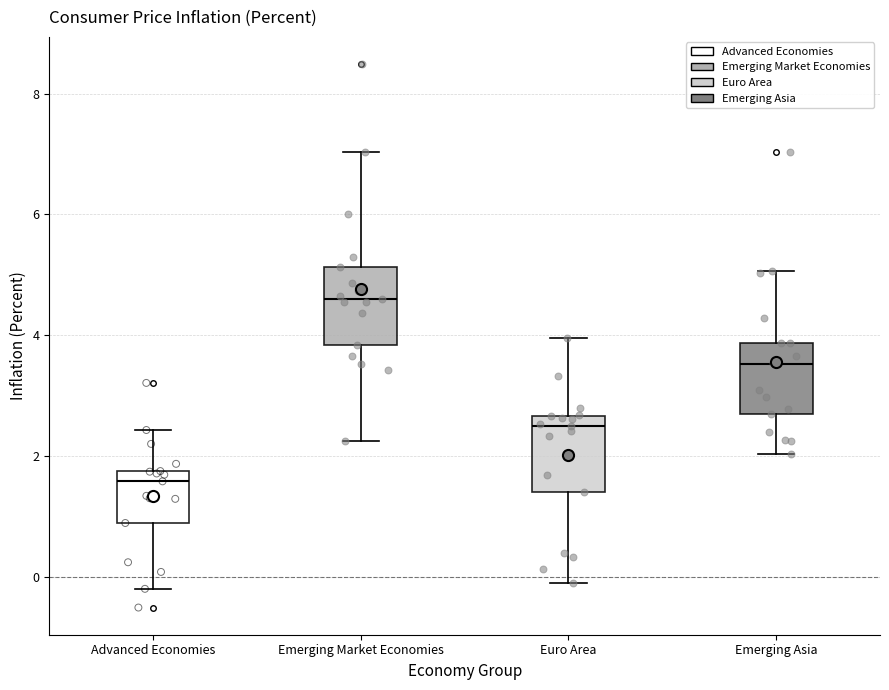

Reading left to right, transcribe this box plot: for each box, give where its median line is, the range the box spans, and where its two whiskers end, as read against the y-axis. The values are not printed on the chart, so give them approximately, as read against the axis.

Advanced Economies: median 1.6, box 0.8 to 1.8, whiskers -0.2 to 2.4
Emerging Market Economies: median 4.6, box 3.8 to 5.2, whiskers 2.2 to 7.0
Euro Area: median 2.6 (just below the box's upper edge), box 1.4 to 2.6, whiskers 0.0 to 4.0
Emerging Asia: median 3.6, box 2.6 to 3.8, whiskers 2.0 to 5.0